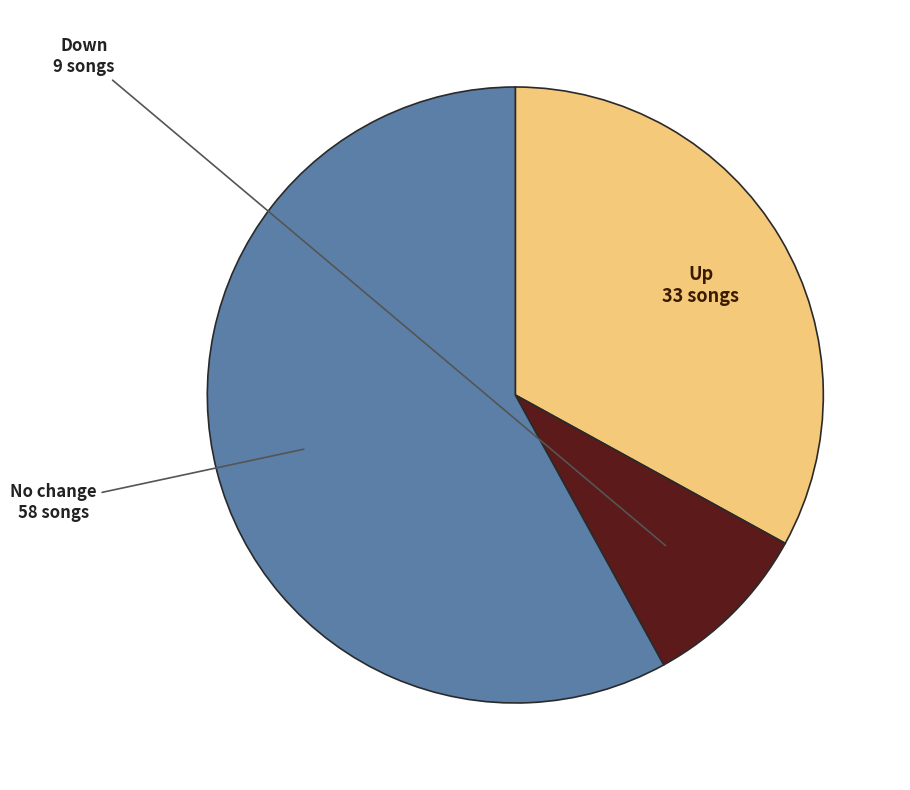

Is there a majority slice in this chart?

Yes